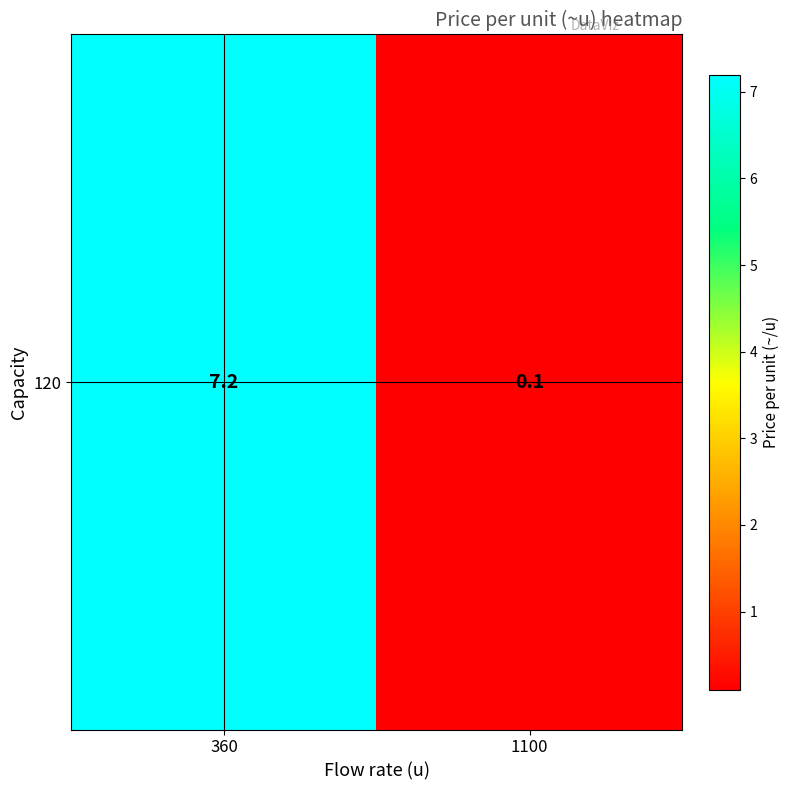

Which label corresponds to the largest value in the chart?

360